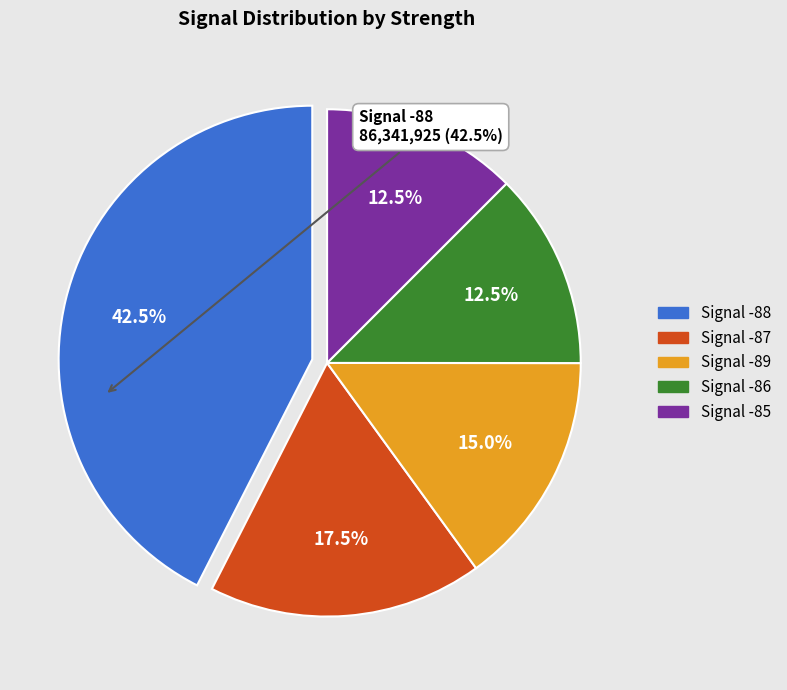

Is Signal -85 the majority of the pie?

No